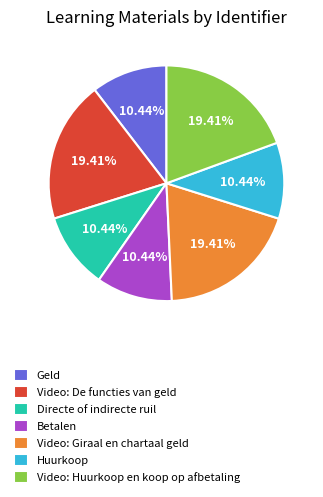

Is there a majority slice in this chart?

No